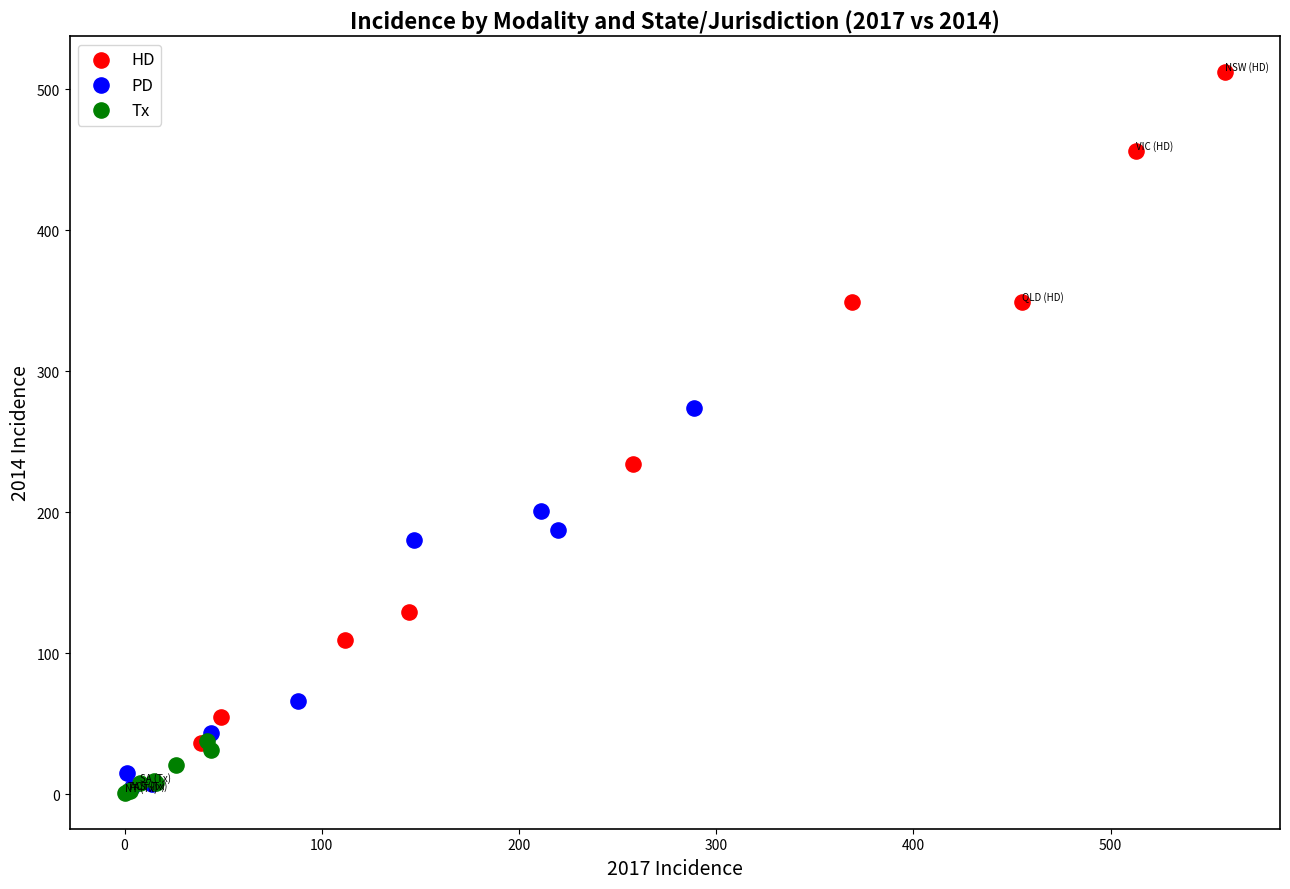

Which series has the widest spread of Y values?

HD